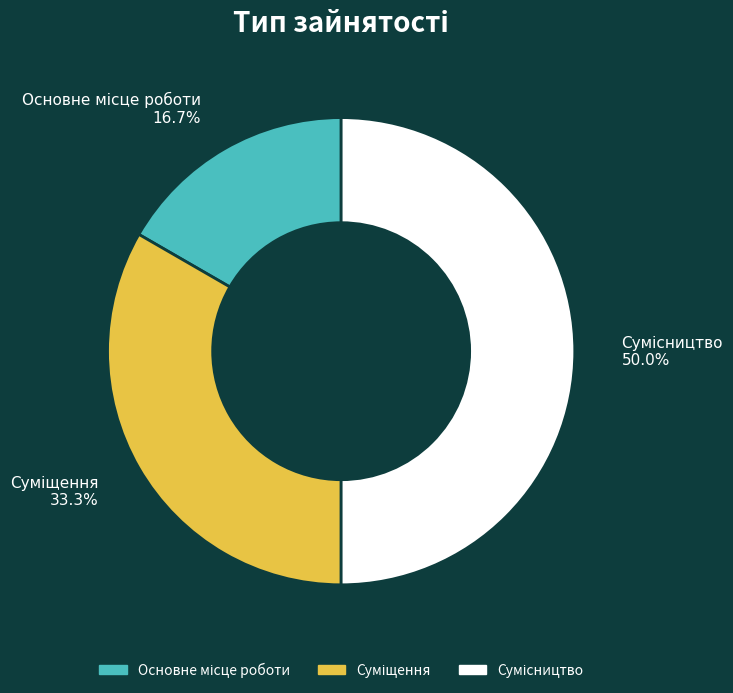

Is the sum of Сумісництво and Основне місце роботи greater than half?

Yes